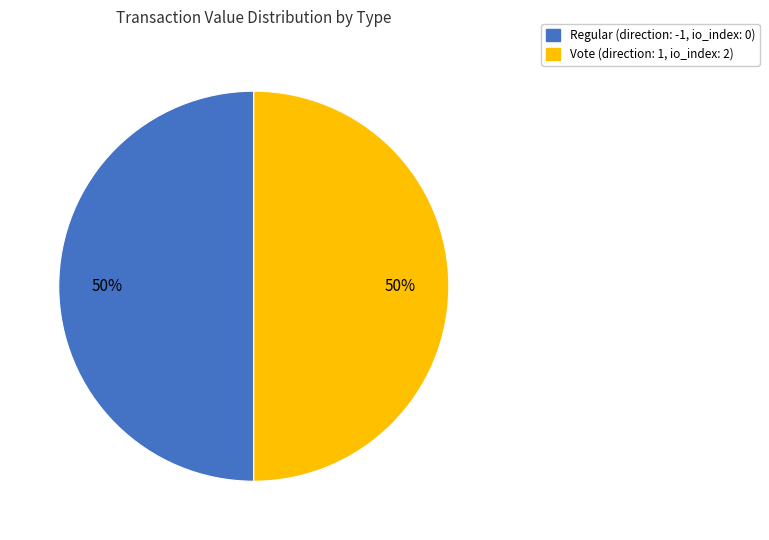

True or false: Regular accounts for 1% of the total.

False